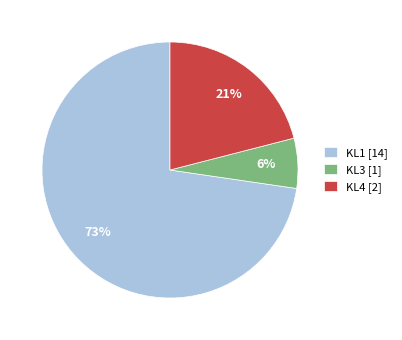

Count the number of slices in the pie.

3